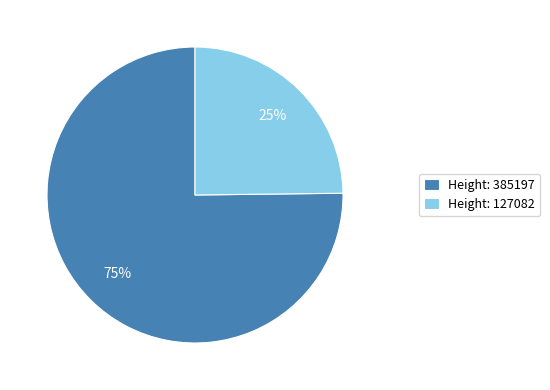

Is there a majority slice in this chart?

Yes